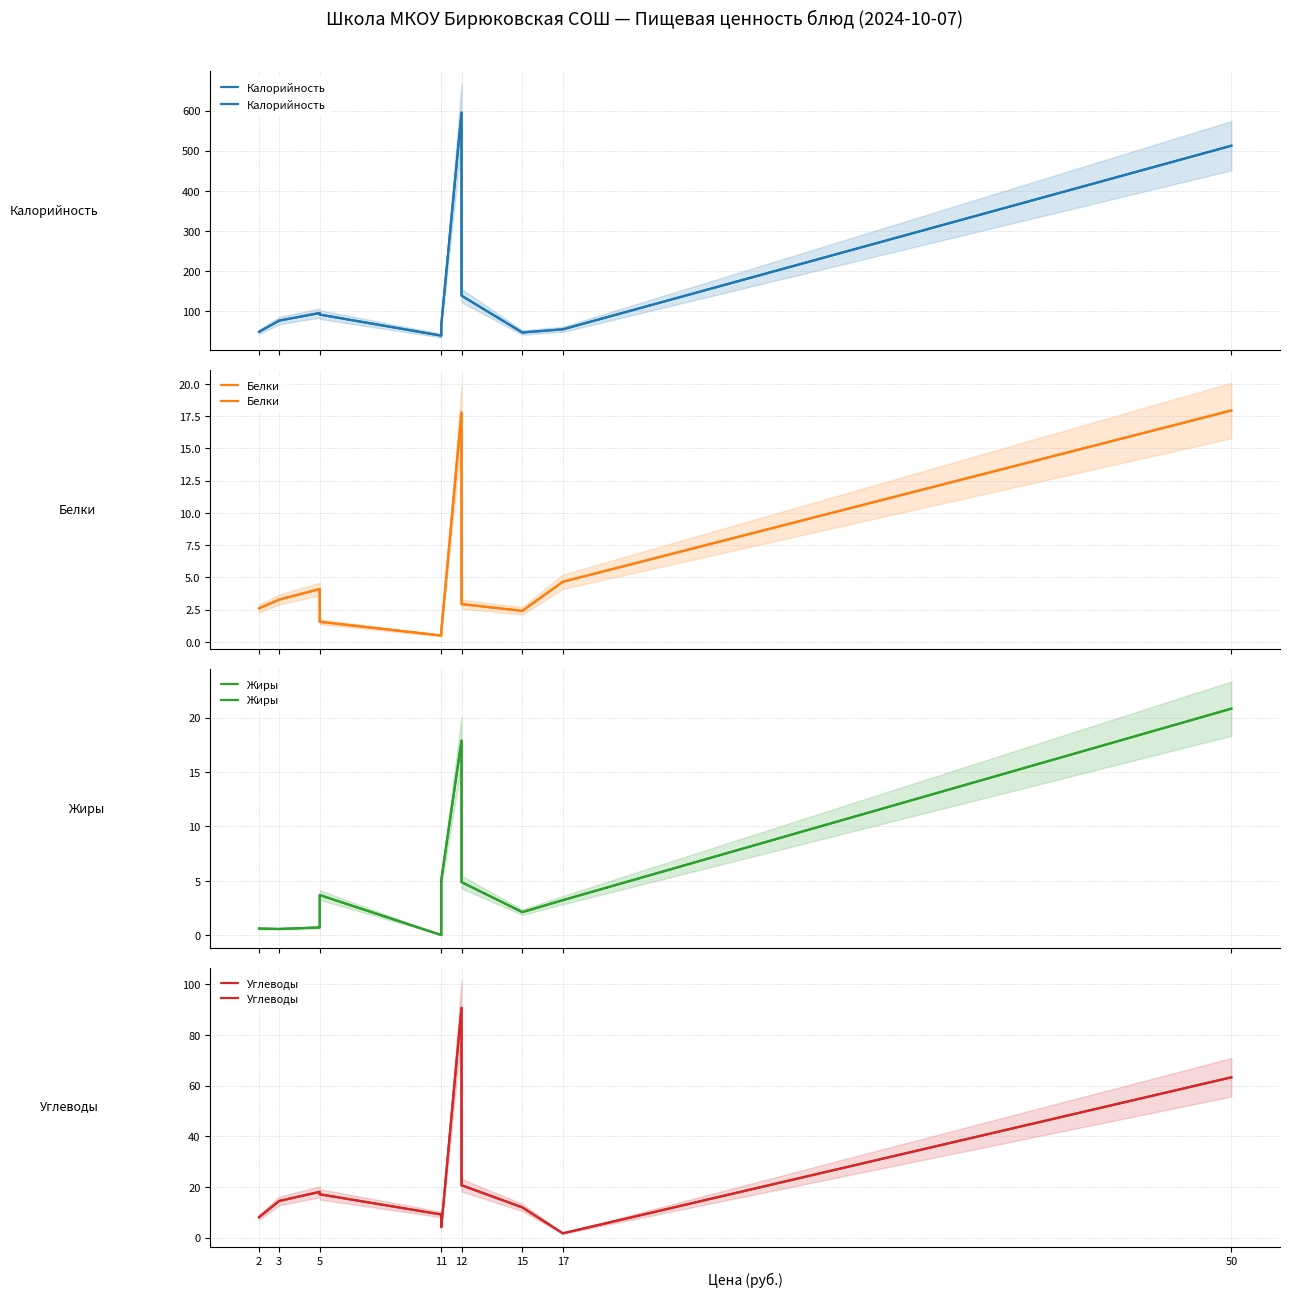

Is the value of Калорийность at 12 greater than the value of Углеводы at 2?

Yes